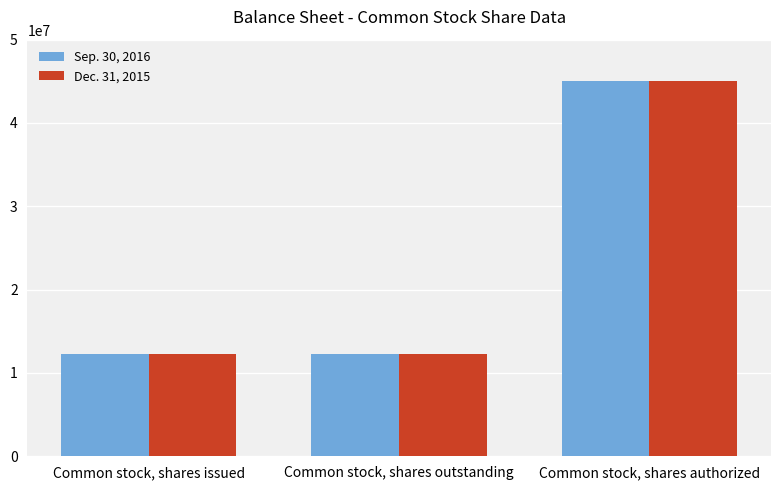

Count the number of data series in this chart.

2